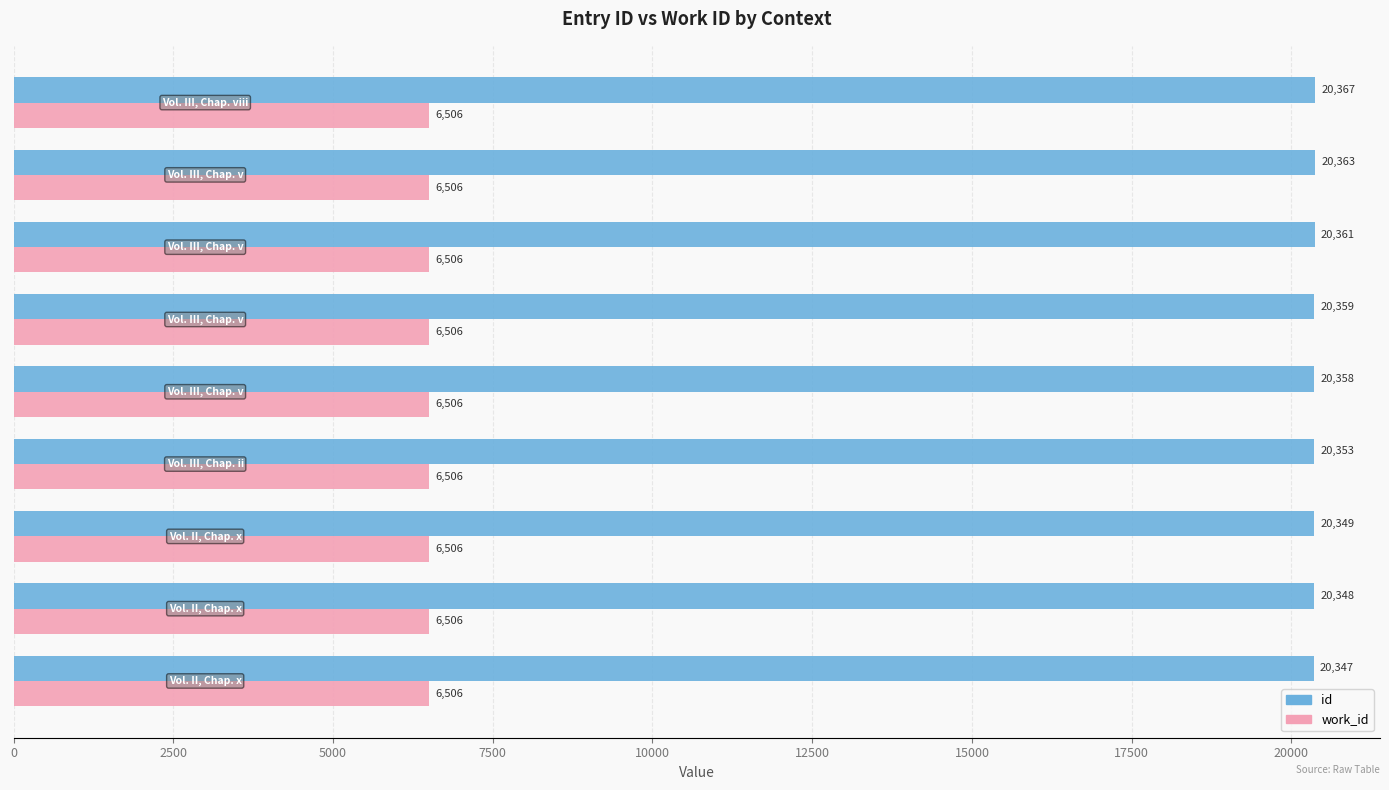

Which series has the largest total across all categories?

id